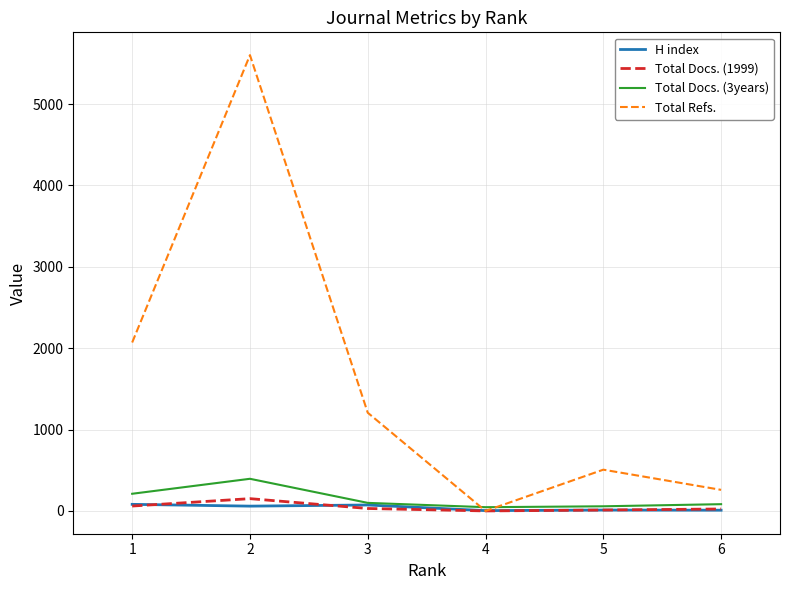

Which series has the largest range (max minus min)?

Total Refs.